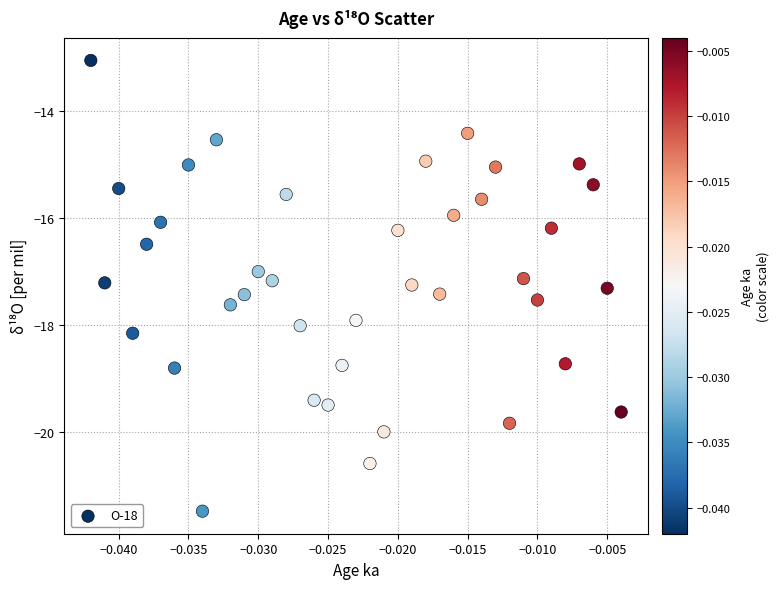

What is the range of Y values (max minus min)?

8.4